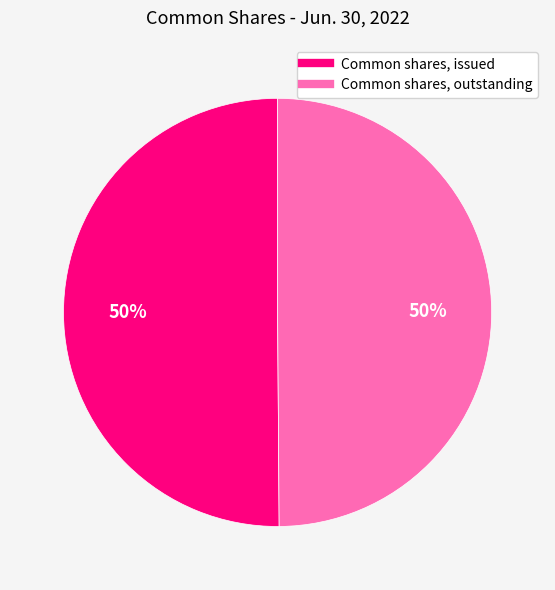

What percentage is the Common shares, outstanding slice, to the nearest percent?

50%